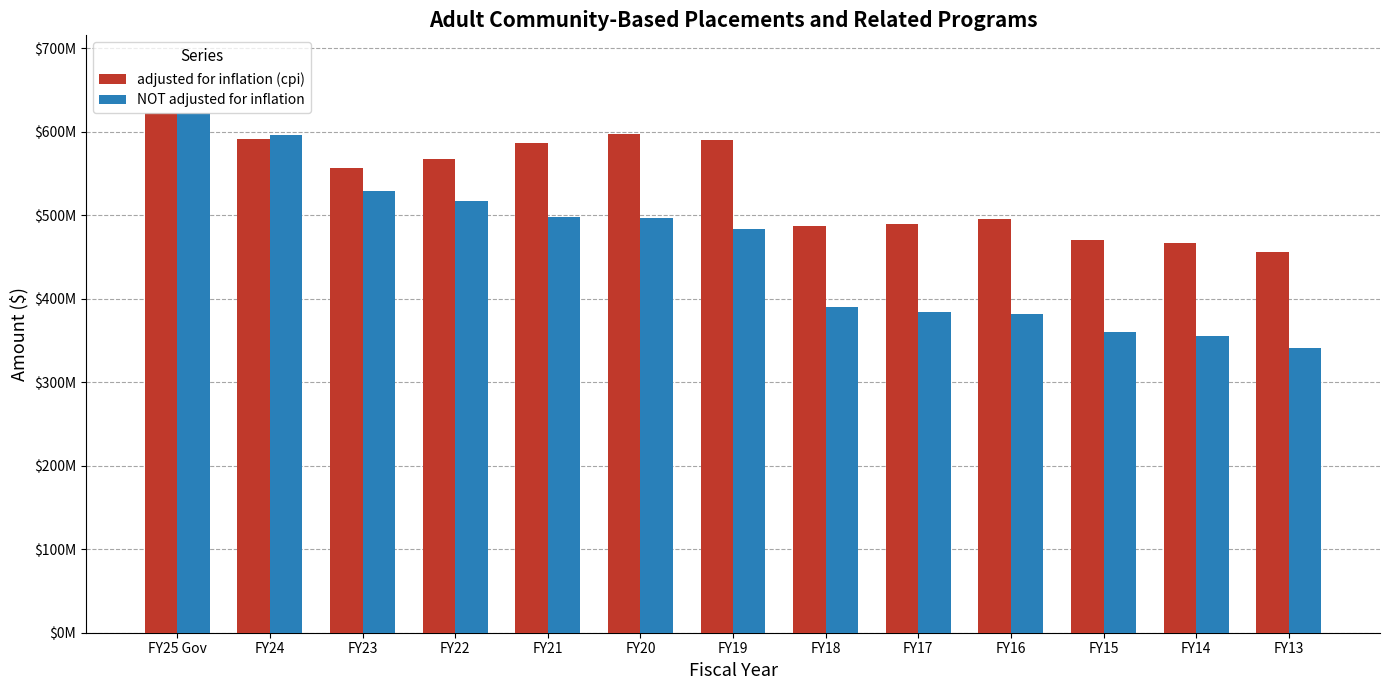

At which label does adjusted for inflation (cpi) first exceed 556770686?

FY25 Gov